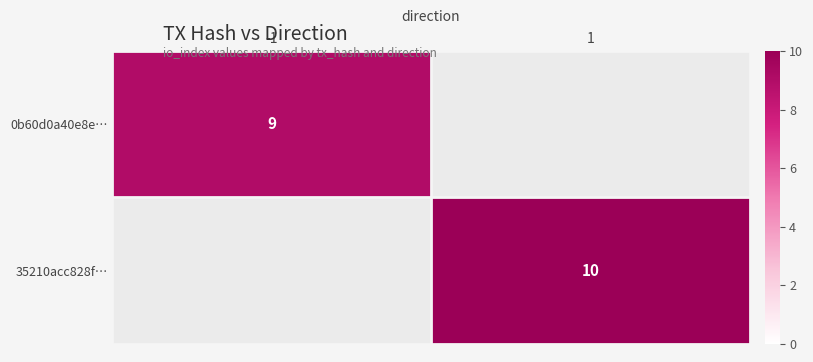

Count the number of categories in the chart.

2